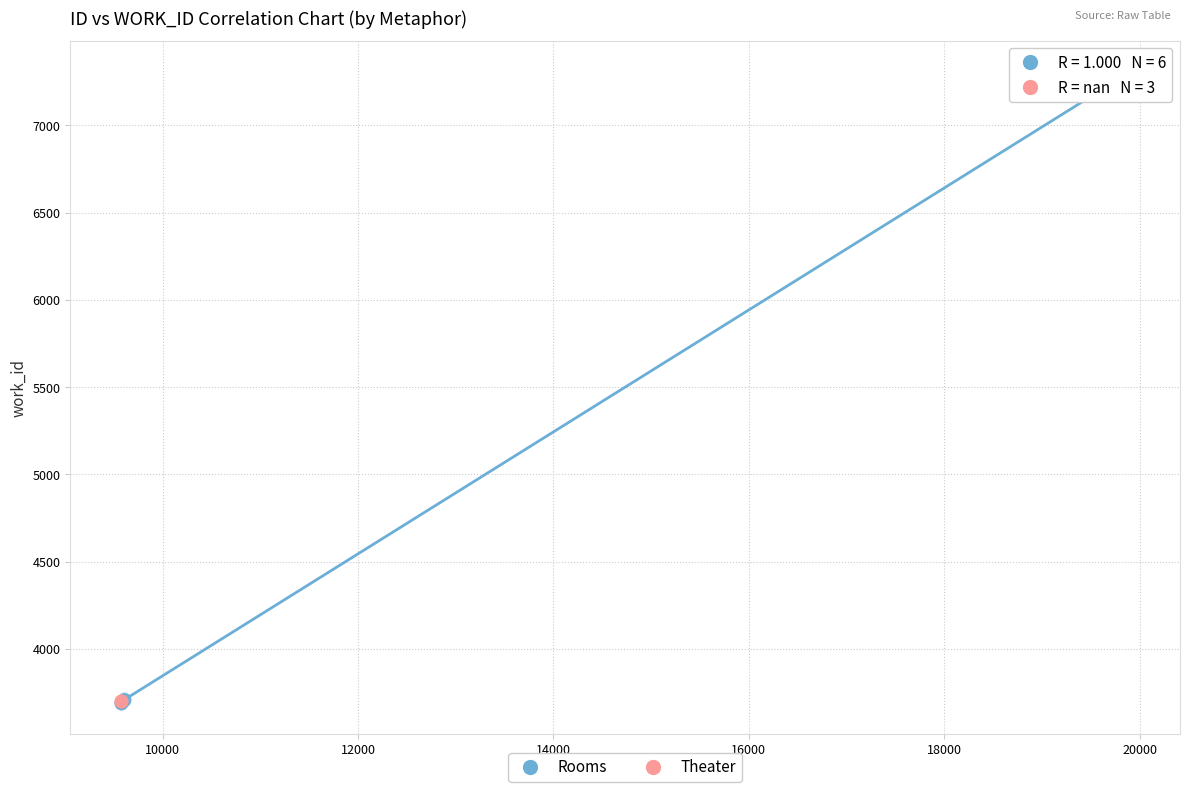

Which series contains the highest Y value?

Rooms